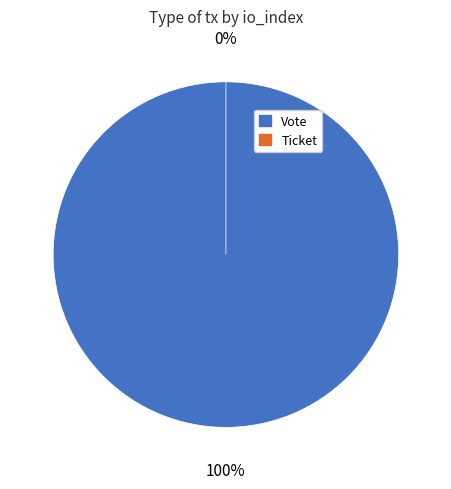

How many slices are in this pie chart?

2